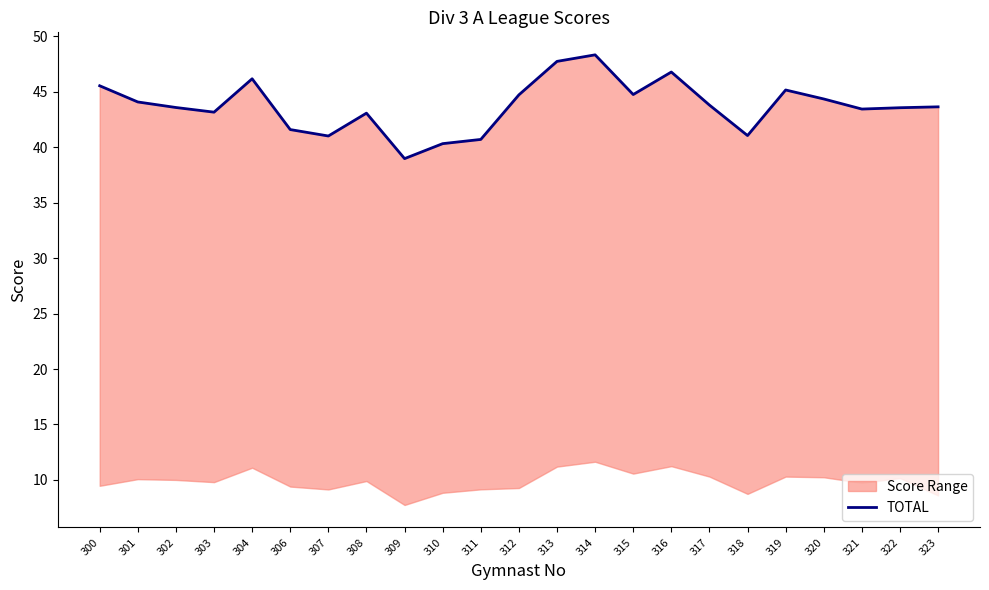

At which category does the data reach its first local peak?

304